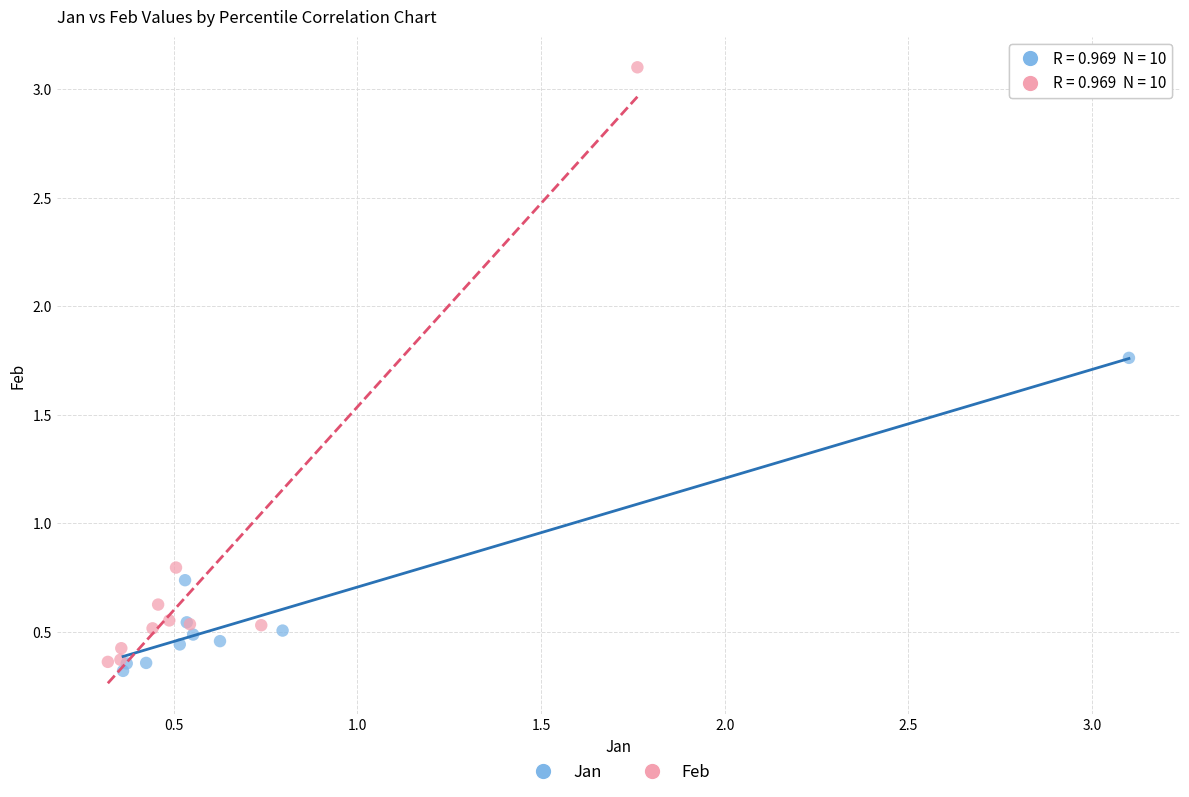

Which series contains the highest Y value?

Feb